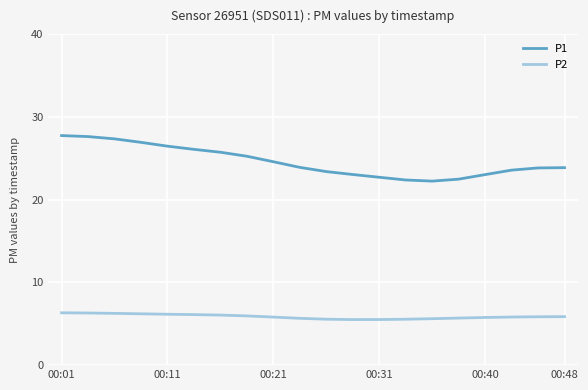

Which series has the widest spread of values?

P1